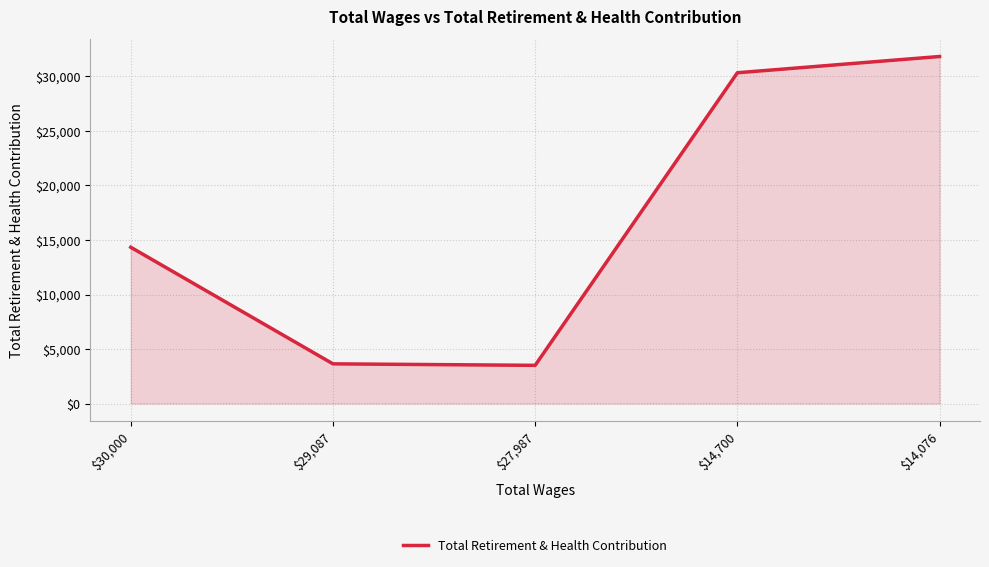

What is the difference between the maximum and minimum values?

28331